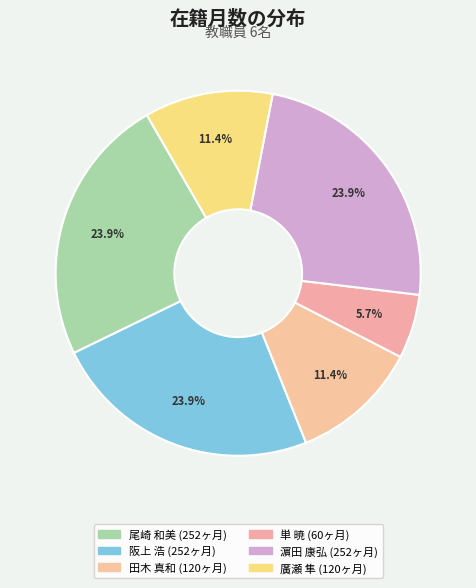

Rank the categories by value from highest to lowest.

尾崎 和美, 阪上 浩, 濵田 康弘, 田木 真和, 廣瀬 隼, 単 暁